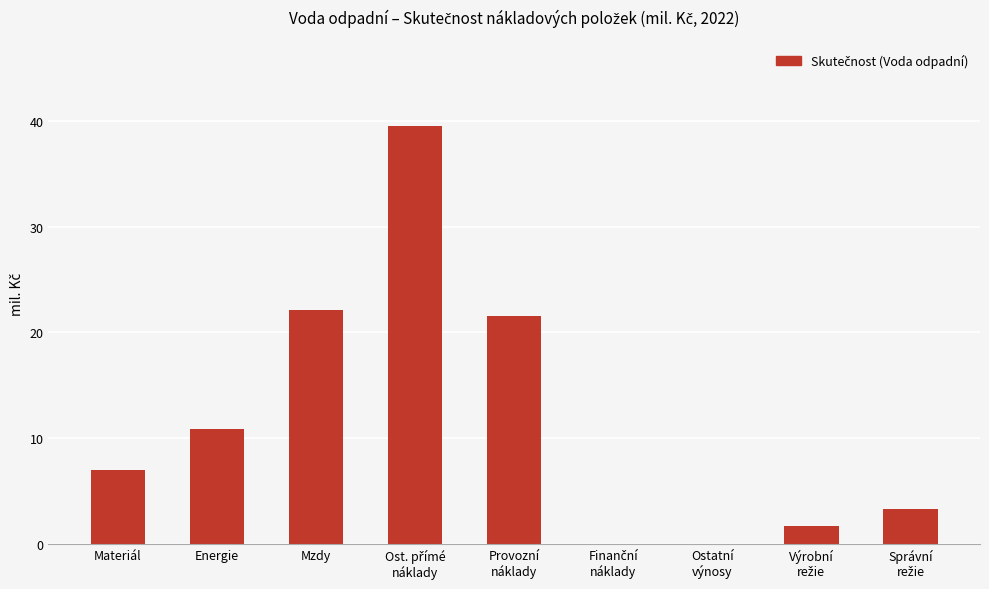

What is the greatest value displayed?

39.5